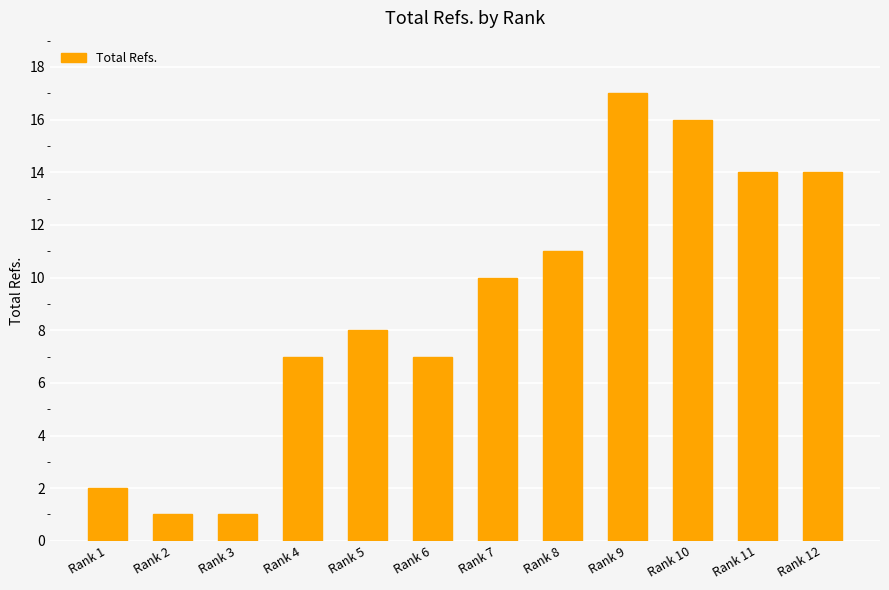

Is it true that the value at Rank 3 is 1?

True